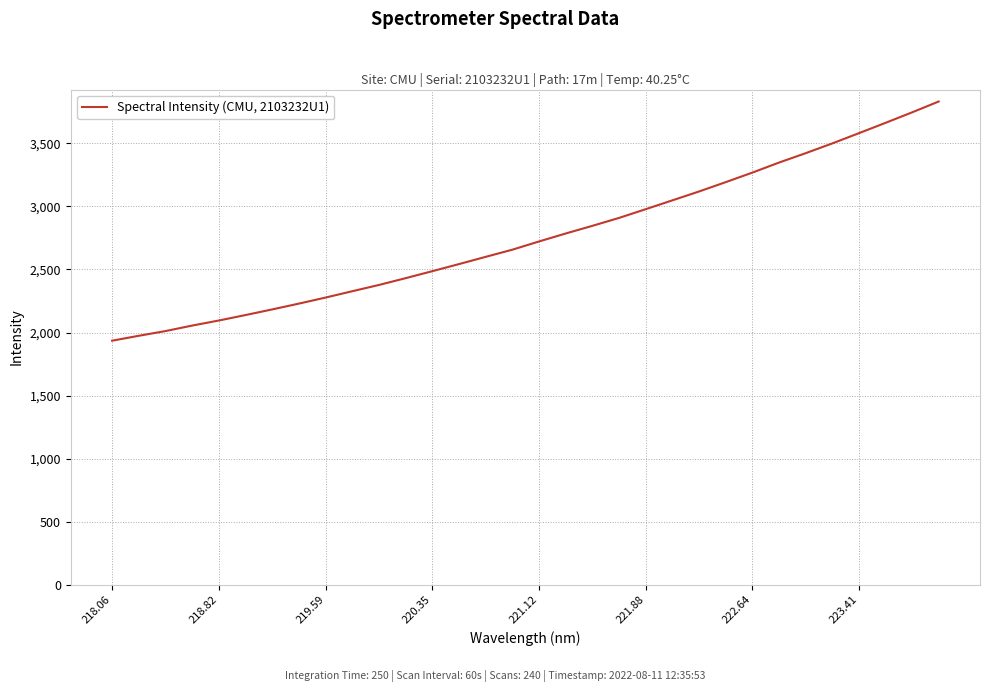

What is the difference between the second highest and minimum values?

1811.4